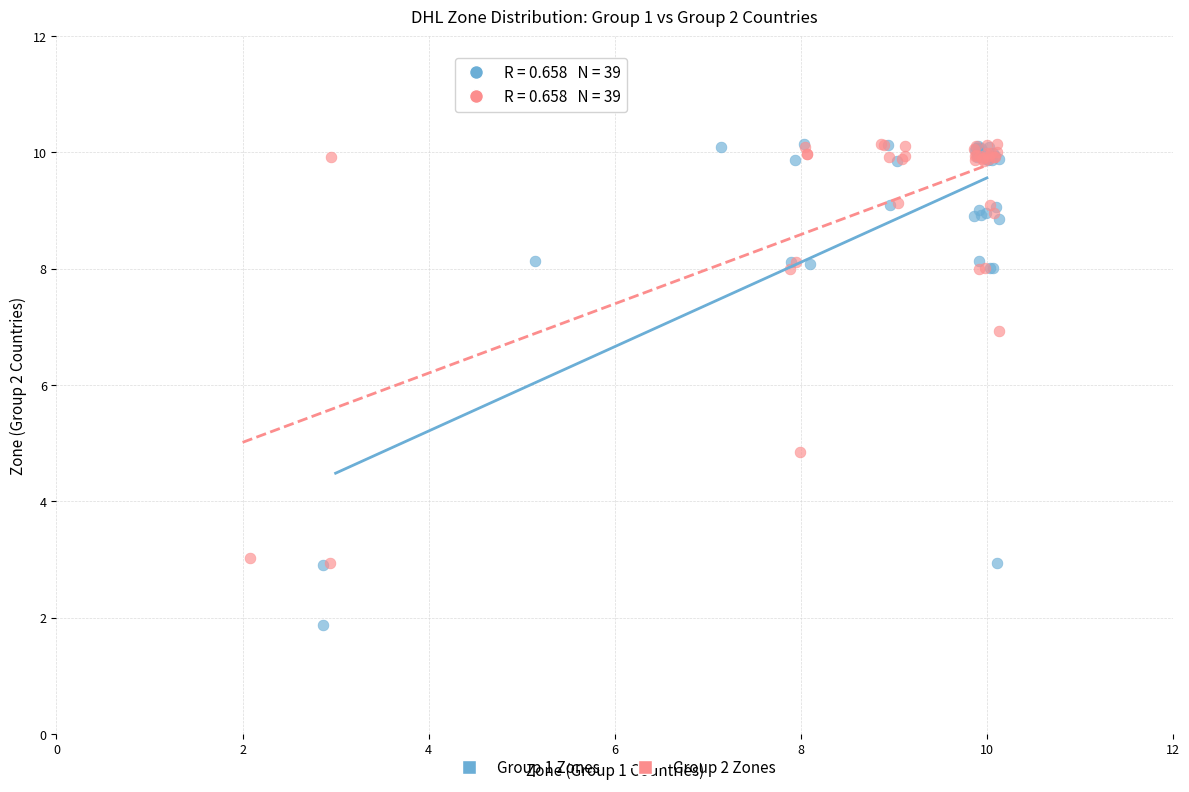

Which series has the largest Y range (max minus min)?

Group 1 Zones